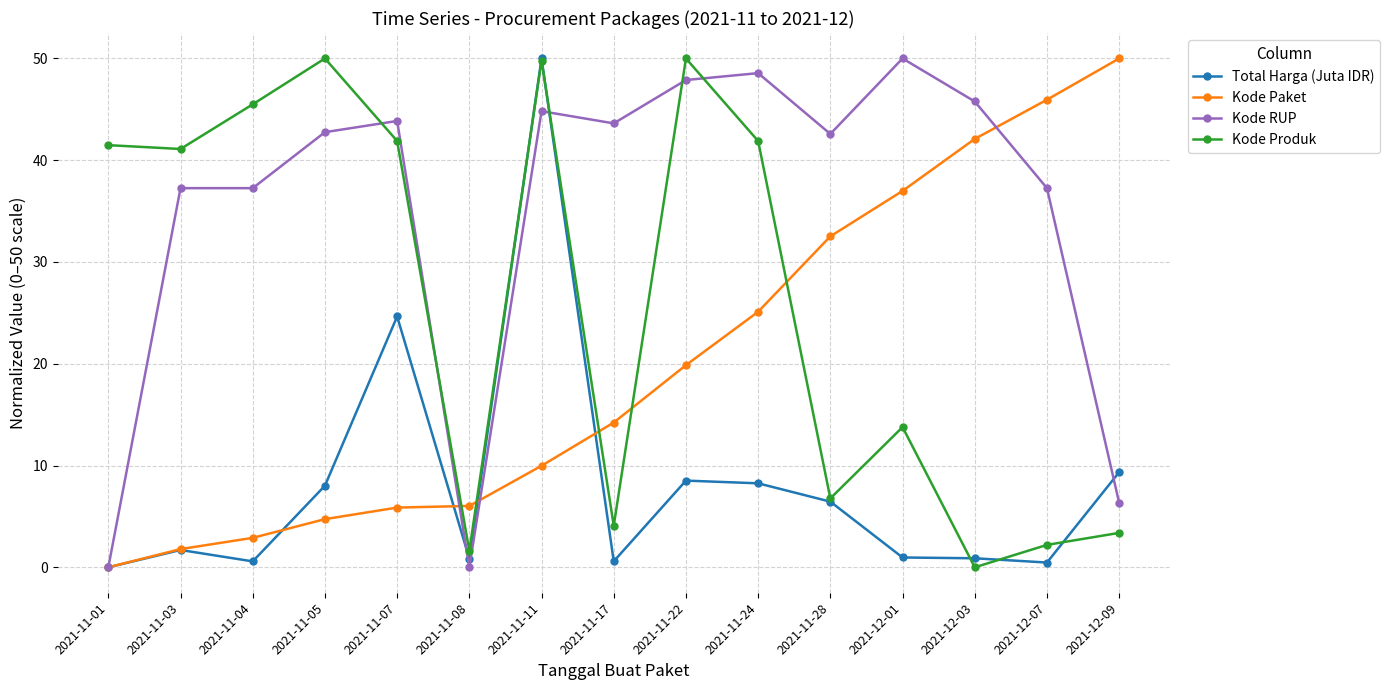

True or false: Total Harga (Juta IDR) has a value of 2.5 at 2021-12-09.

False